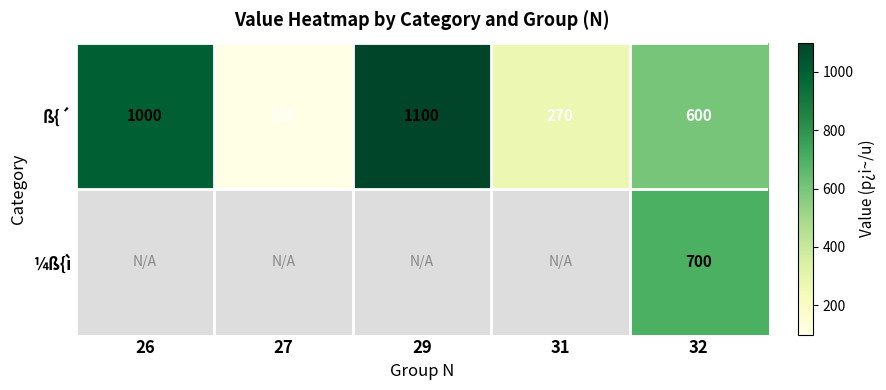

Is it true that ß{´ equals 153 at 27?

False